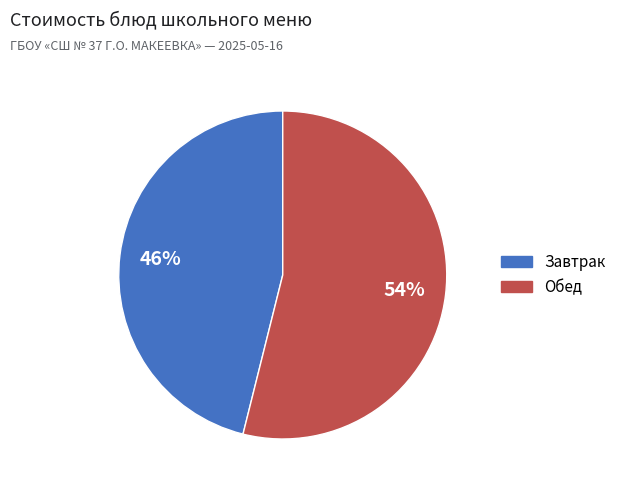

Is there a majority slice in this chart?

Yes